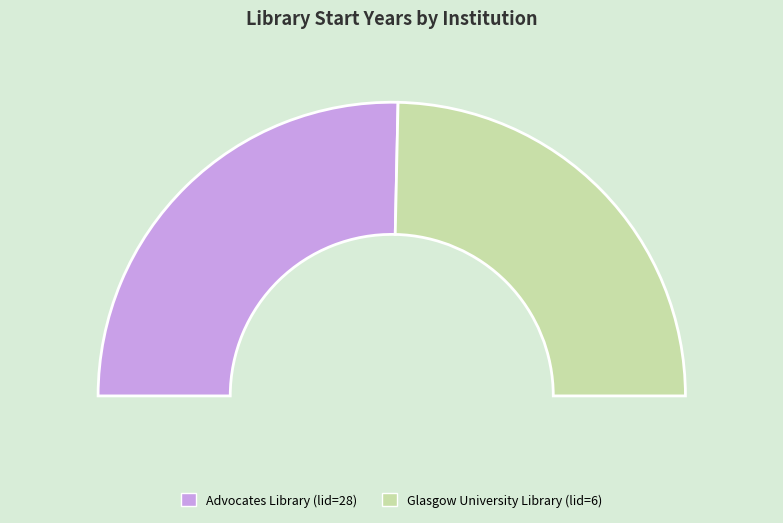

Combined, do Advocates Library (lid=28) and Glasgow University Library (lid=6) account for over 50%?

Yes